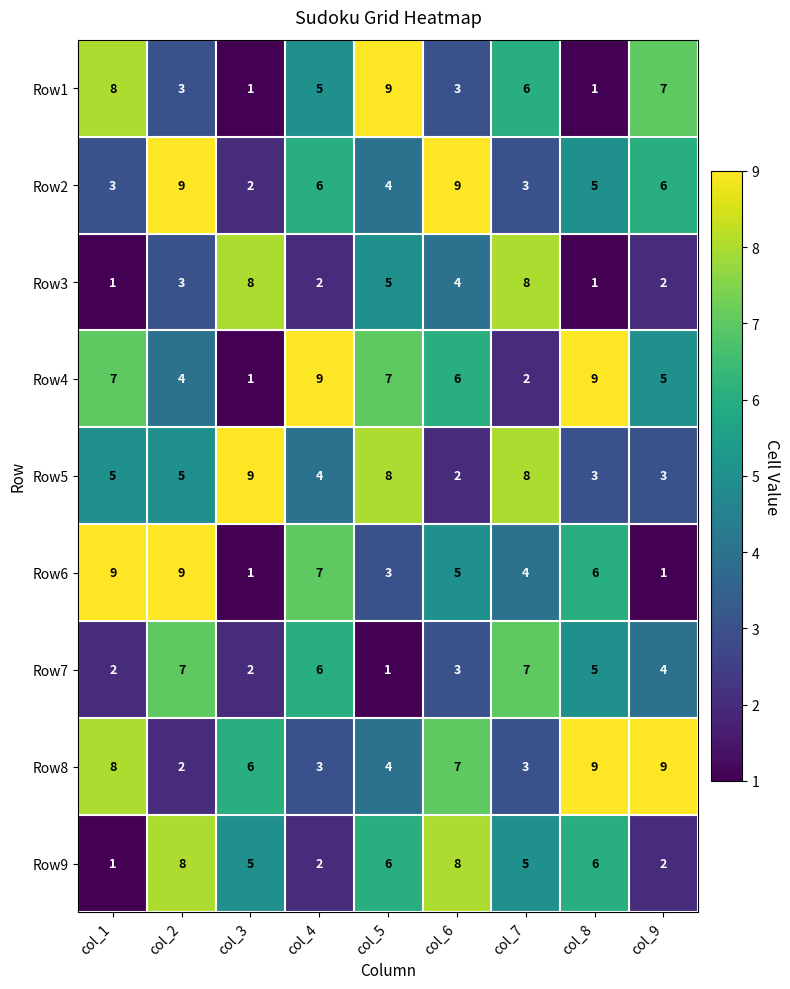

The Row9 series shows 14 at col_6. True or false?

False